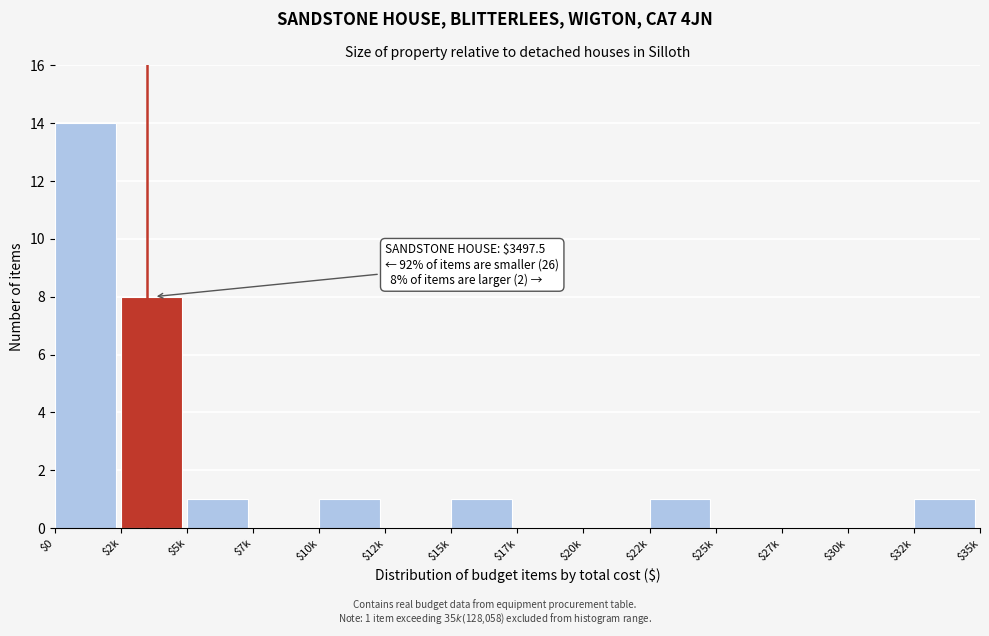

At which category does the chart reach its peak across all series?

$0